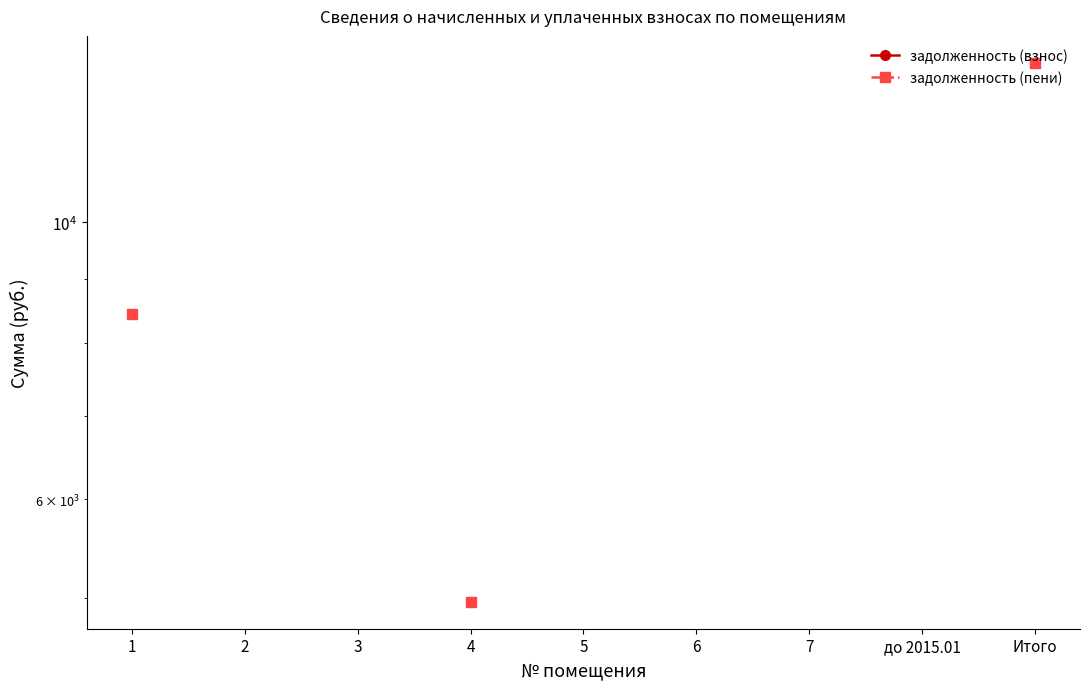

True or false: задолженность (пени) and задолженность (взнос) cross at least once.

False